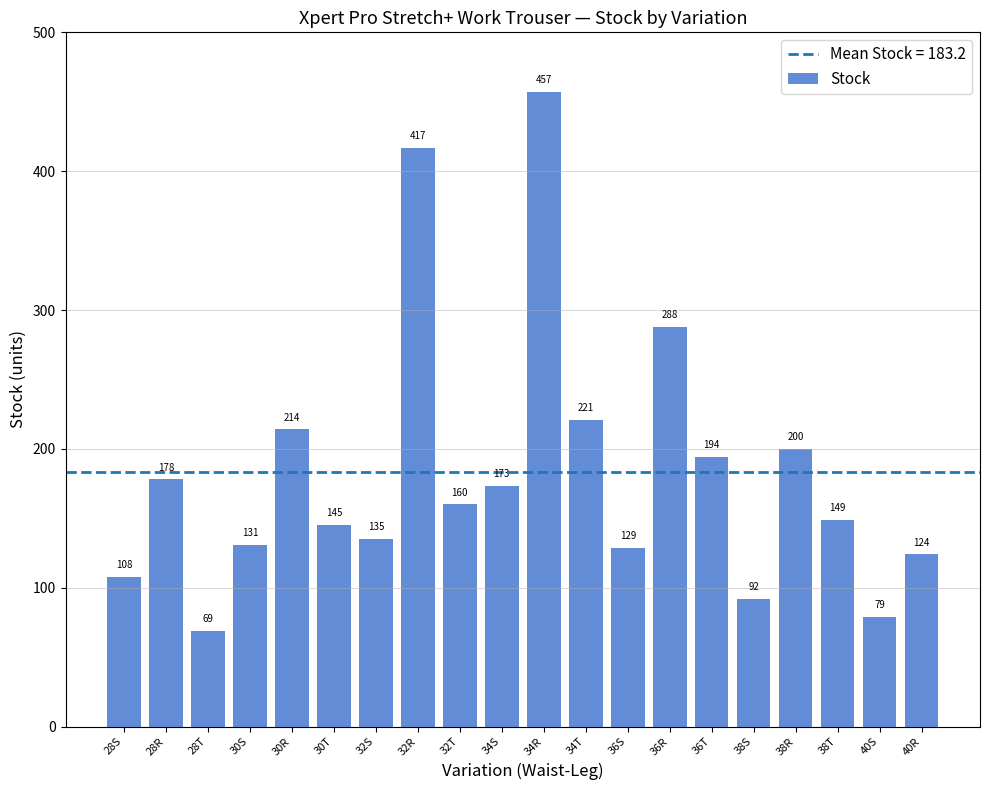

What is the sum of all values?

3663